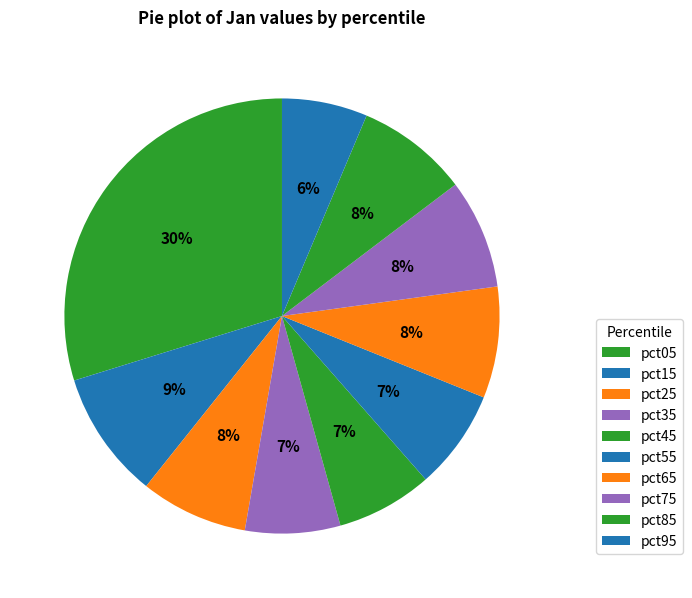

To the nearest percent, what is the difference between the largest and smallest slice percentages?

23%